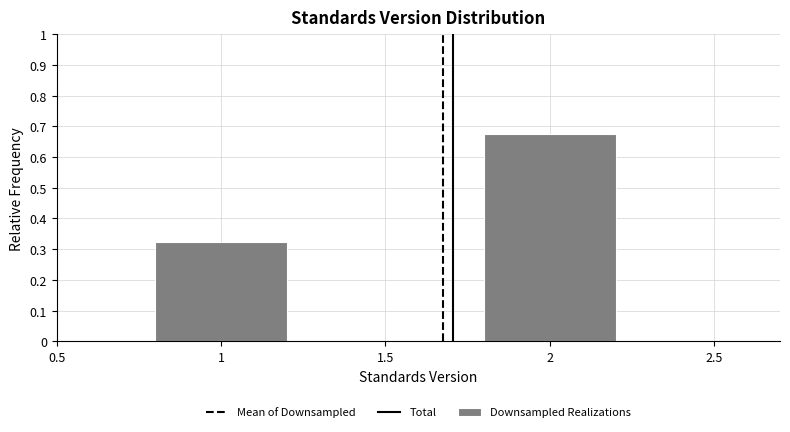

What is the difference between the maximum and minimum values?

0.4